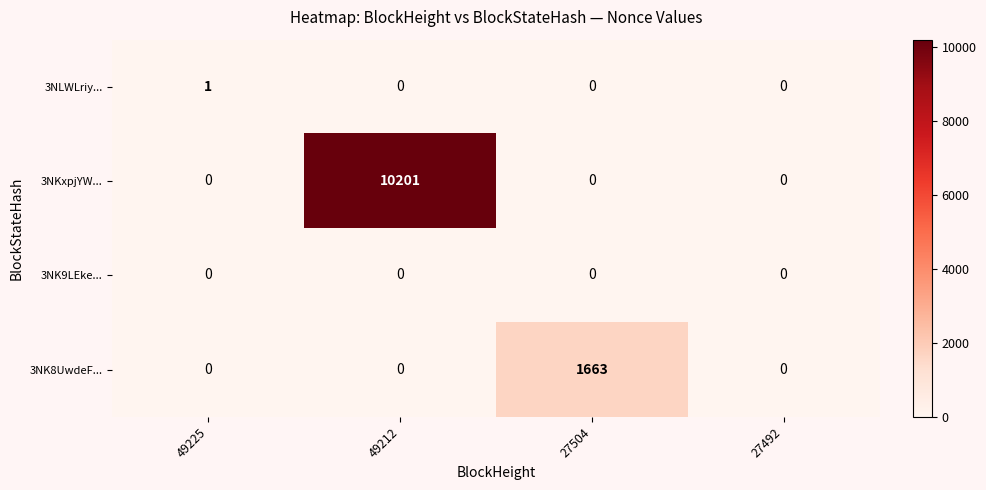

Reading left to right, what are all the values shown in this chart?

3NLWLriy...: 49225=1	49212=0	27504=0	27492=0
3NKxpjYW...: 49225=0	49212=10201	27504=0	27492=0
3NK9LEke...: 49225=0	49212=0	27504=0	27492=0
3NK8UwdeF...: 49225=0	49212=0	27504=1663	27492=0